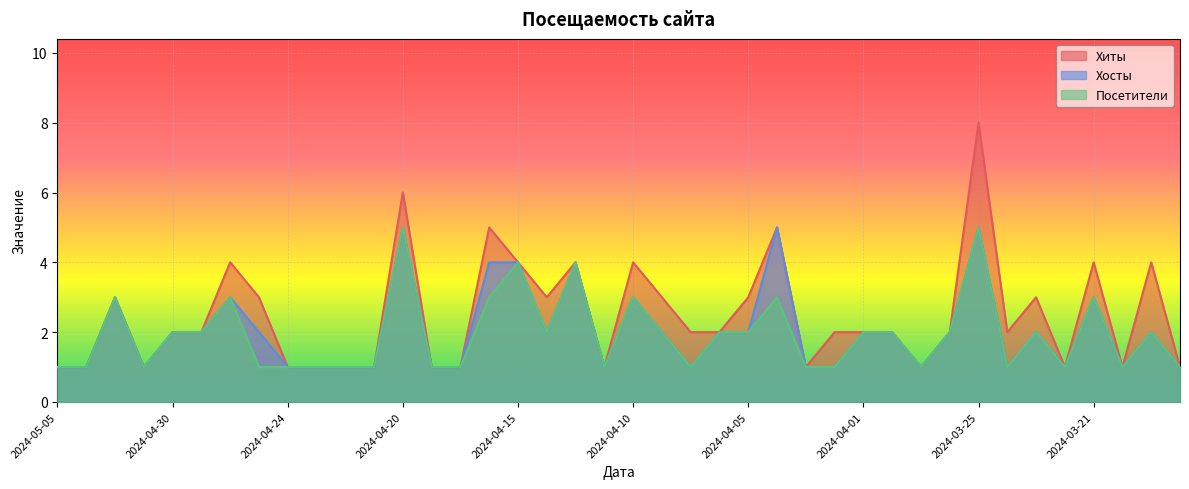

At which label does Хосты first exceed 2?

2024-05-02